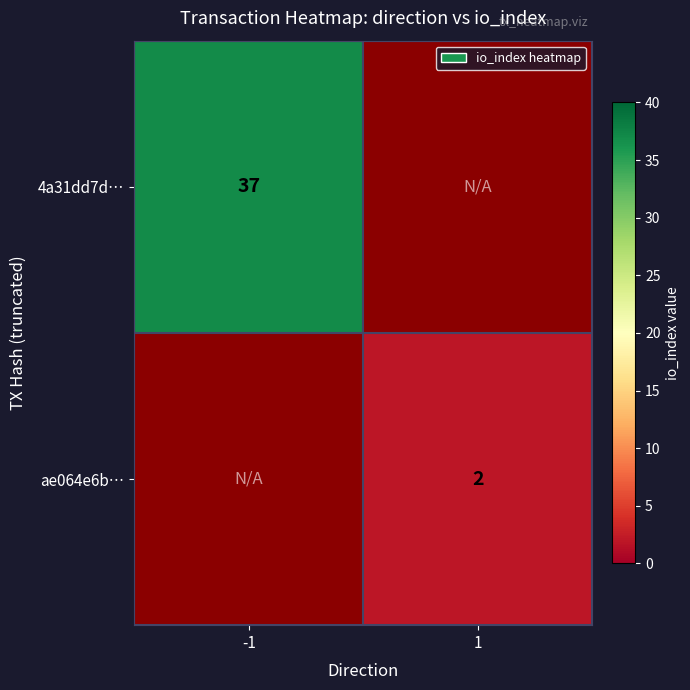

Is it true that 4a31dd7d… equals 37 at -1?

True